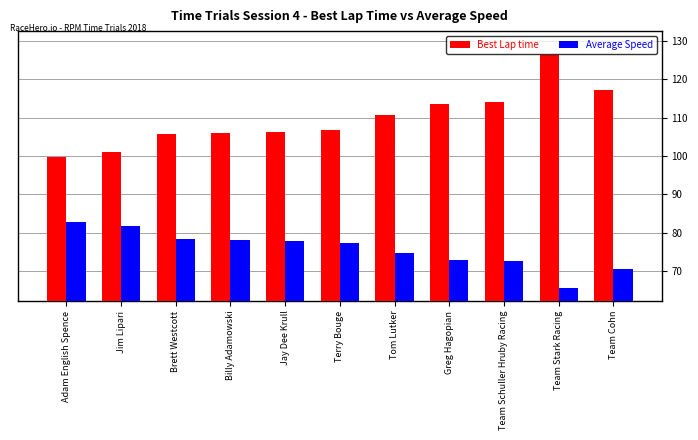

What position from the left is Brett Westcott?

3